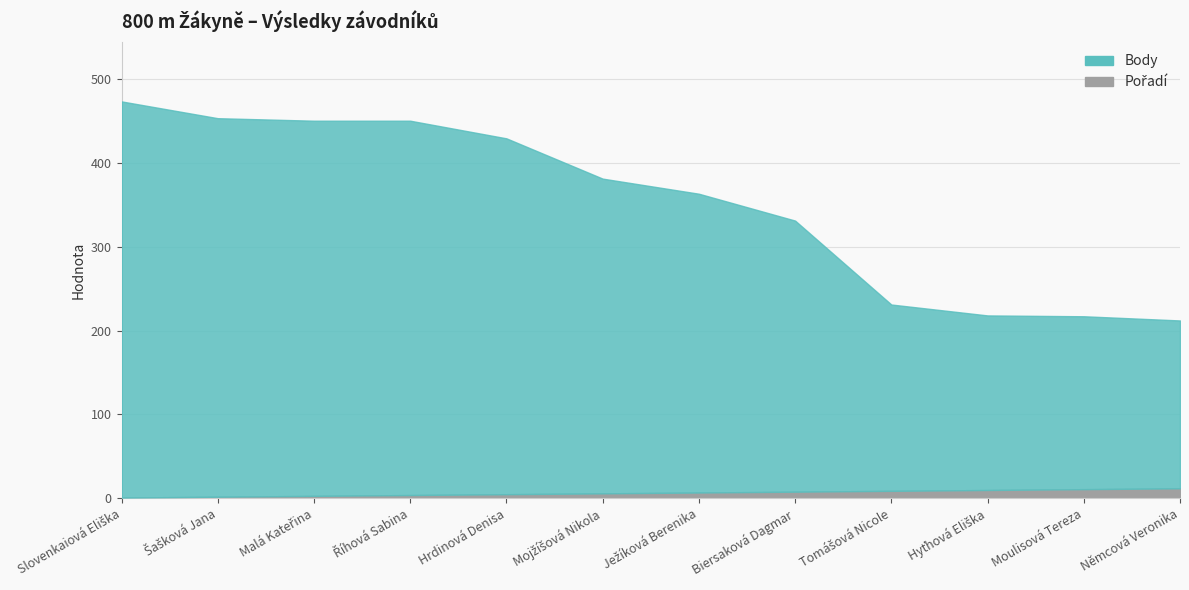

What position from the right is Hyťhová Eliška?

3